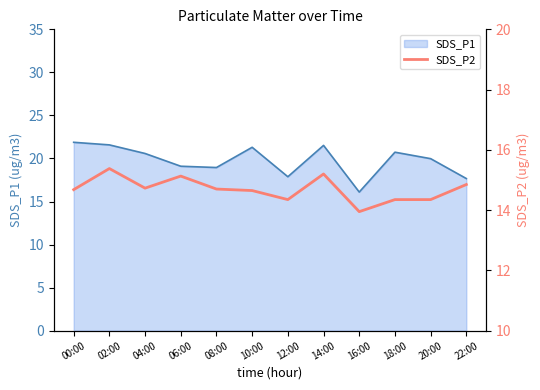

Where is the data nearest to the value 14?

16:00